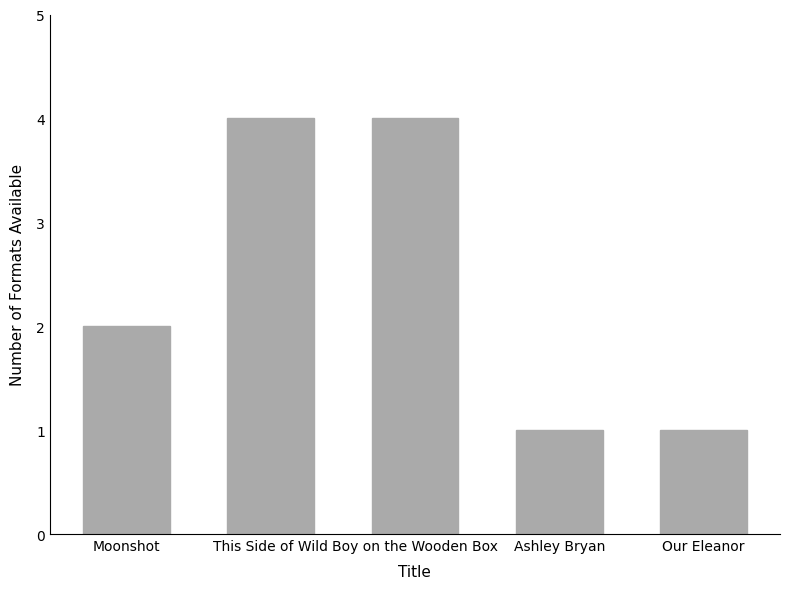

Reading right to left, transcribe all the data shown in this chart.

Our Eleanor=1	Ashley Bryan=1	Boy on the Wooden Box=4	This Side of Wild=4	Moonshot=2